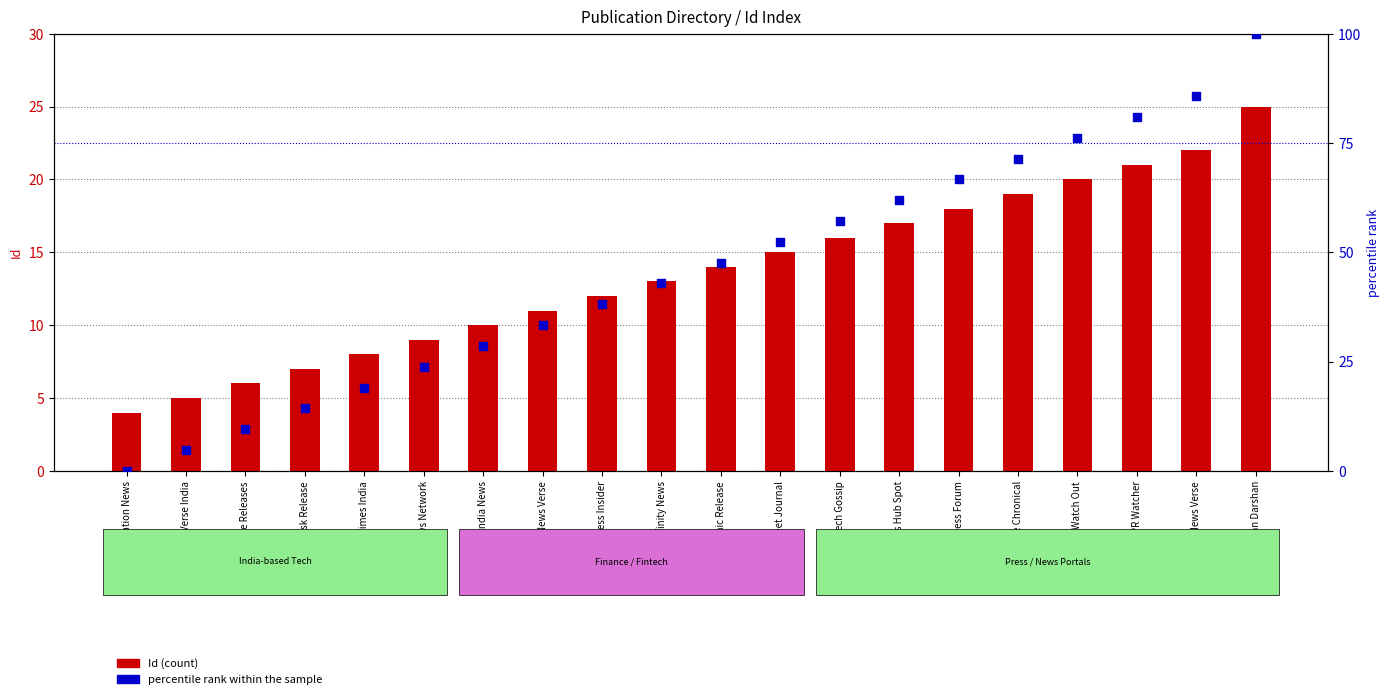

Which series has the widest spread of Y values?

percentile rank within the sample